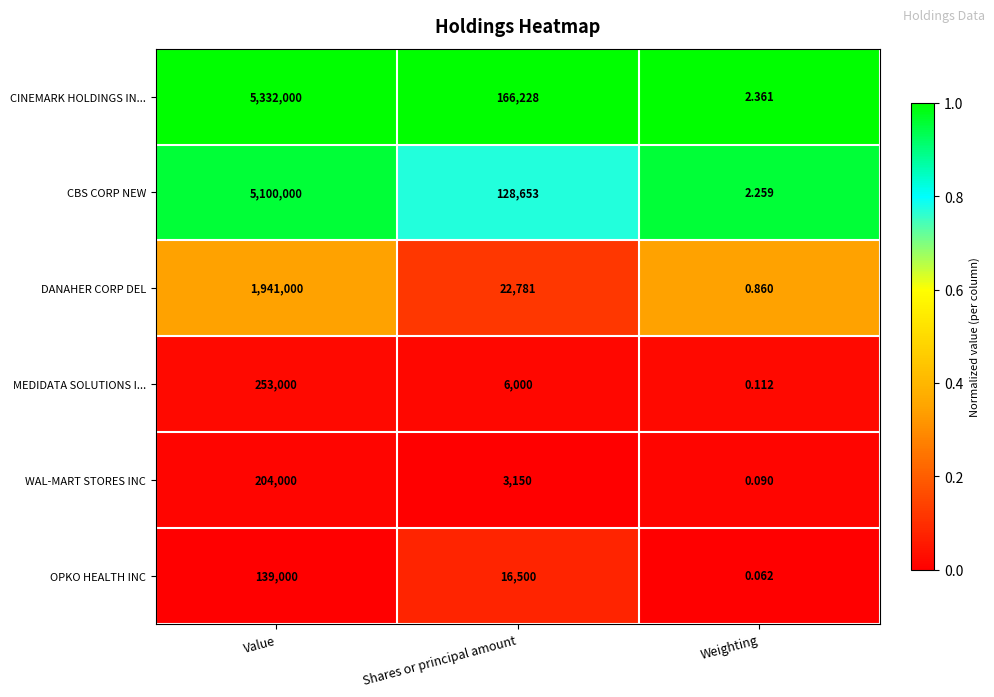

How many data points does each series have?

3